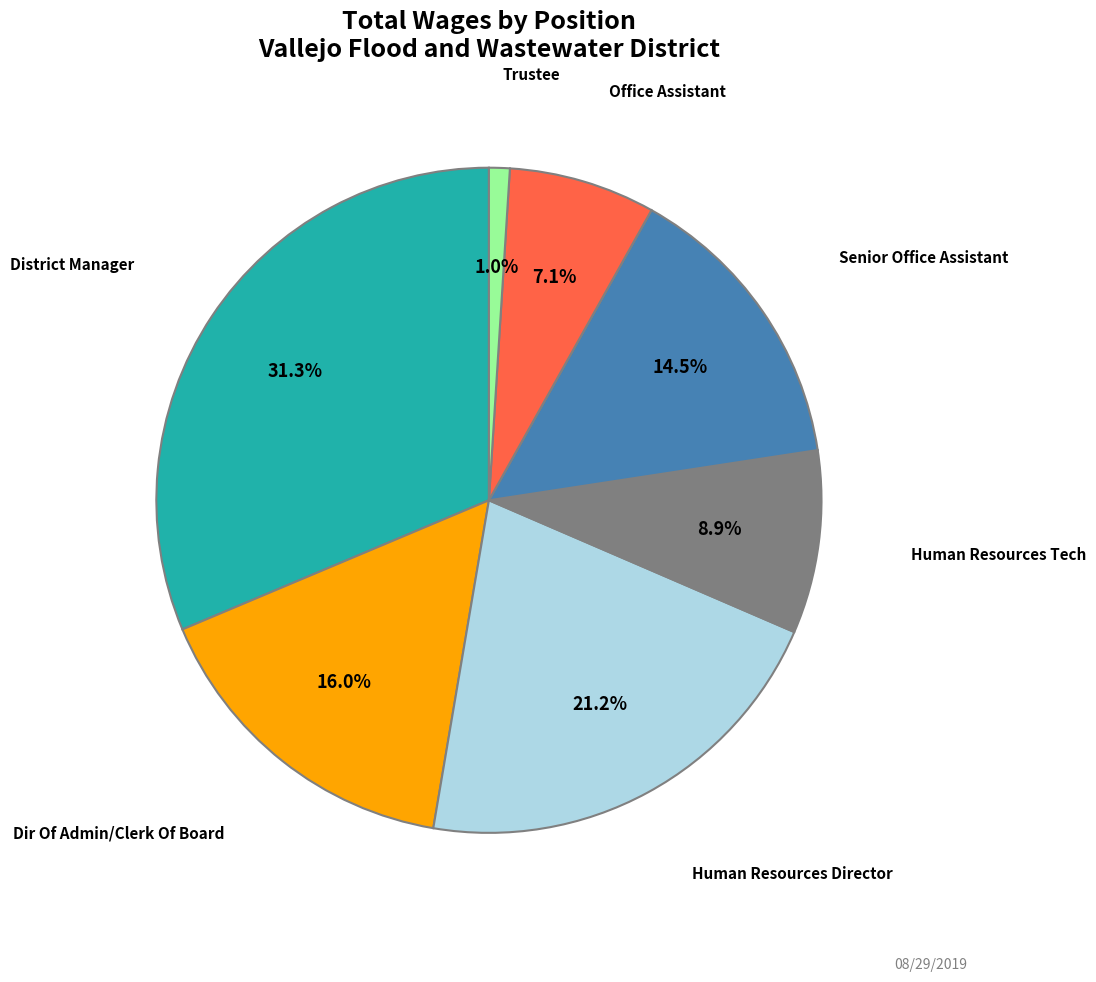

Is there a majority slice in this chart?

No